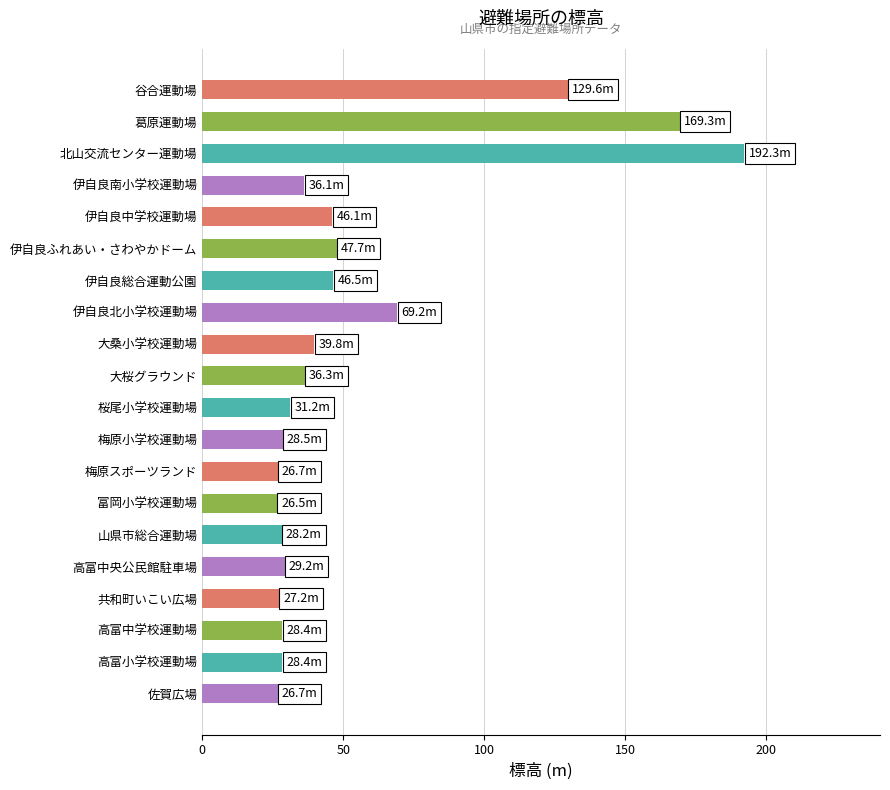

Is it true that the value at 大桜グラウンド is 21.8?

False